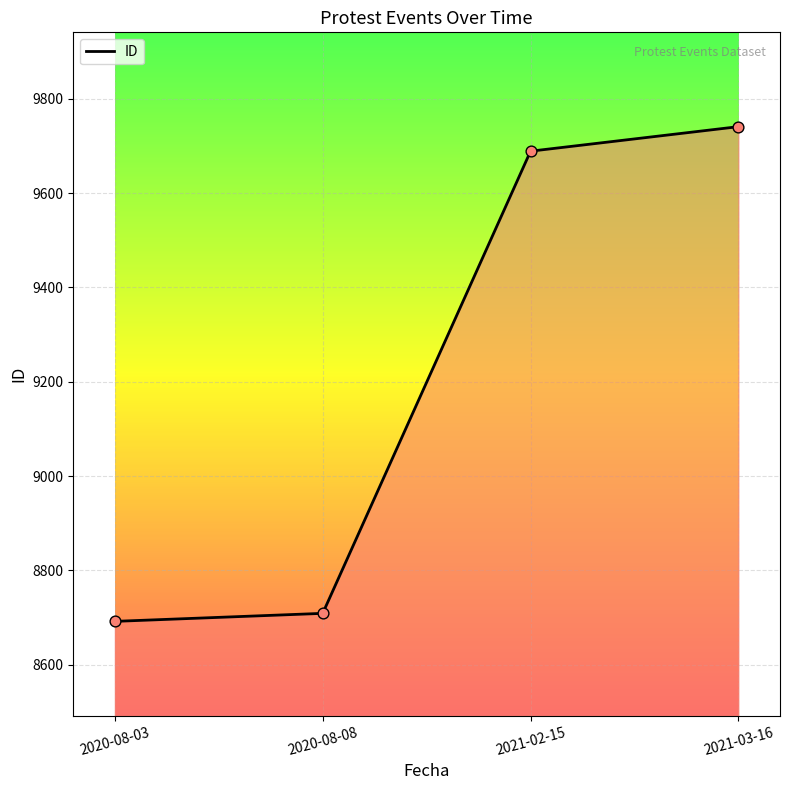

Between 2021-02-15 and 2020-08-08, which is larger?

2021-02-15